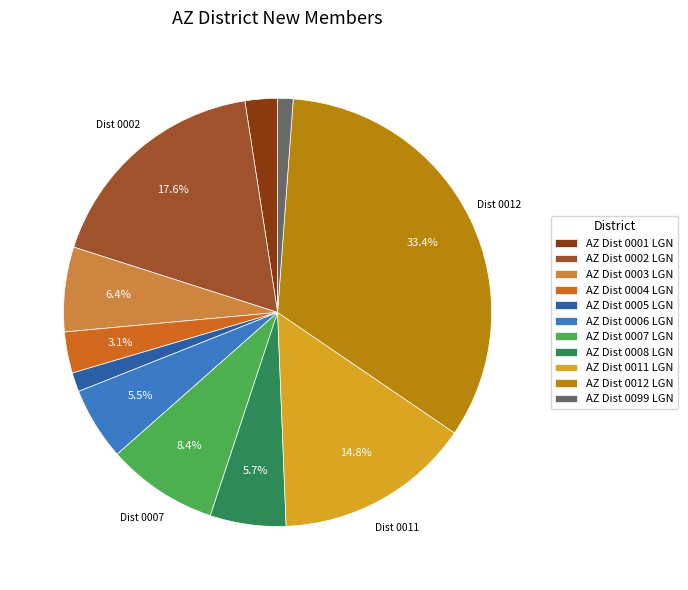

To the nearest percent, what is the combined percentage of AZ Dist 0001 LGN and AZ Dist 0005 LGN?

4%